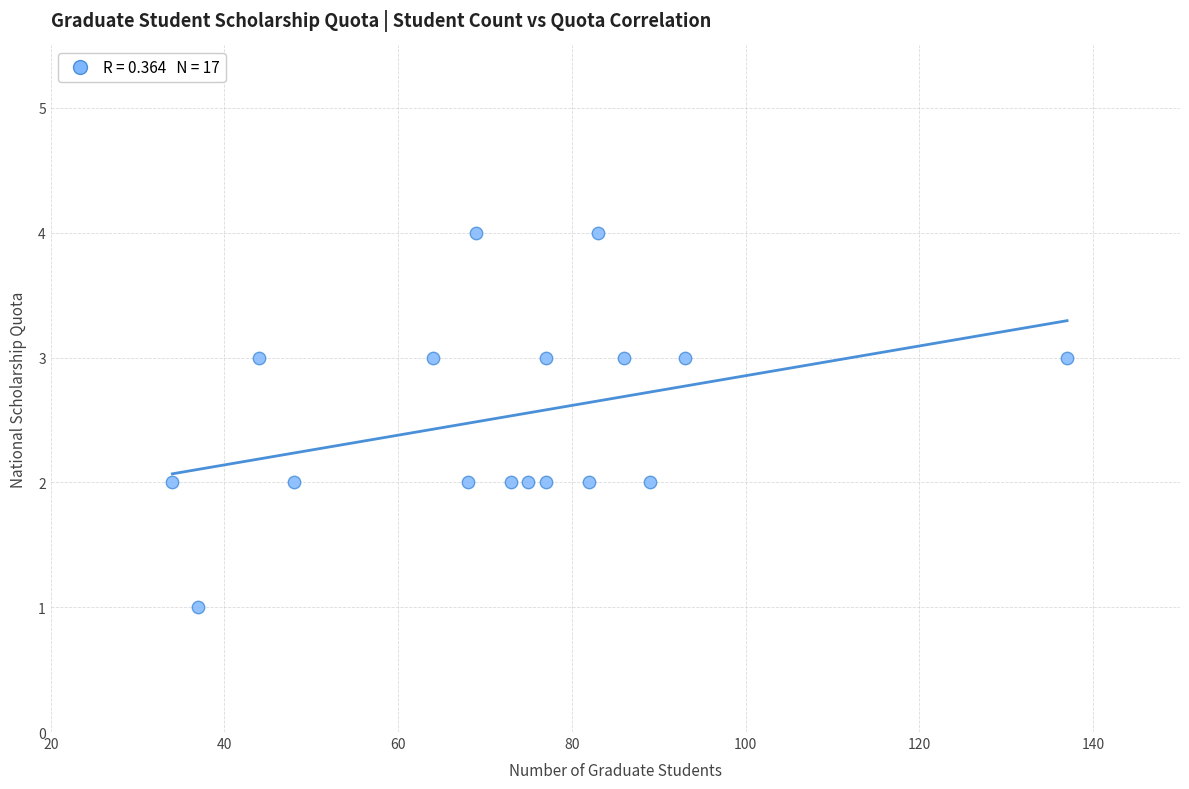

What is the range of Y values (max minus min)?

3